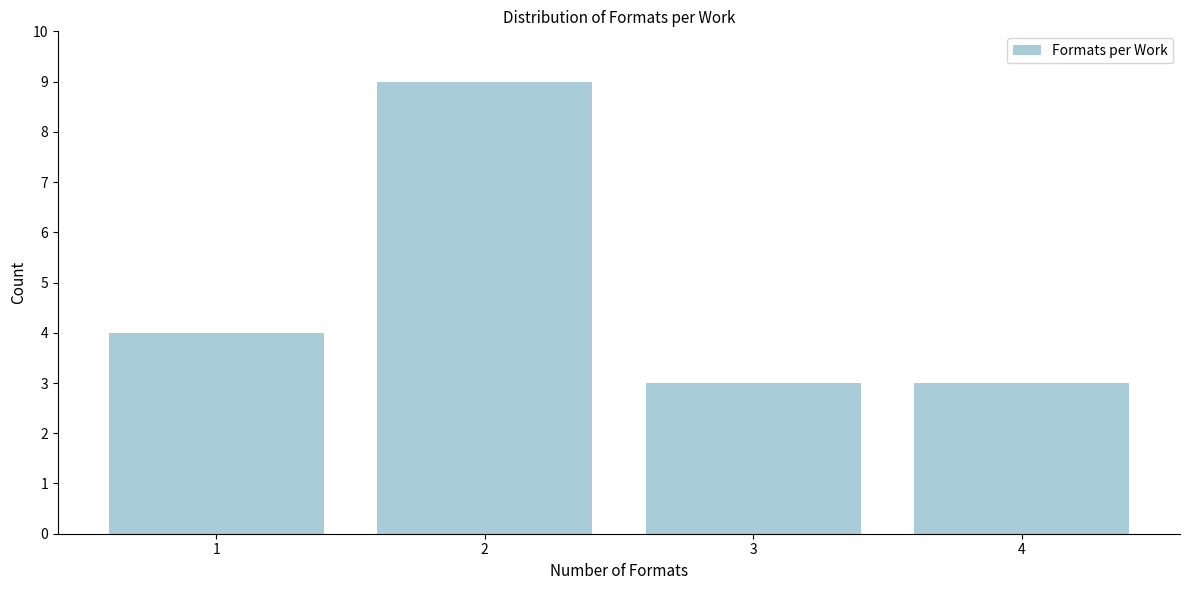

Reading right to left, list all the values displayed in this chart.

3	3	9	4